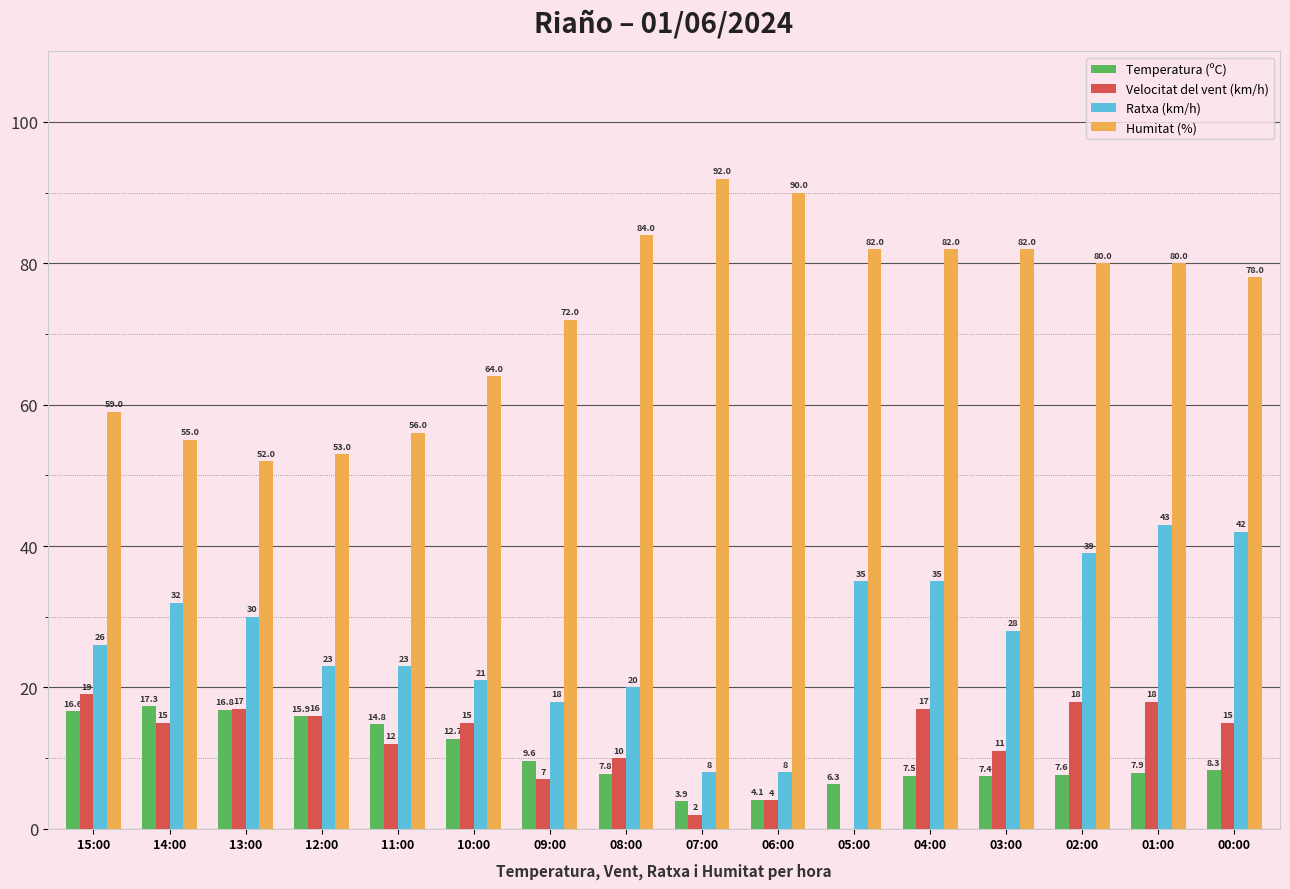

Is it true that Humitat (%) equals 80.0 at 02:00?

True